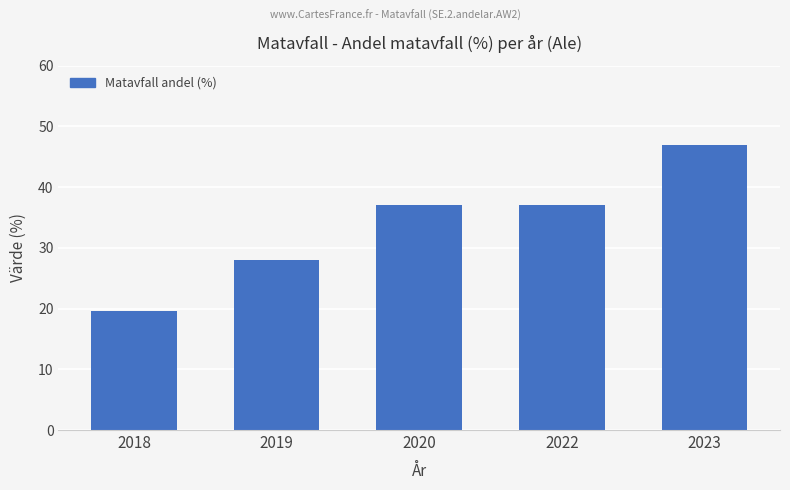

Reading left to right, list all the values displayed in this chart.

2018=19.6	2019=28.0	2020=37.0	2022=37.0	2023=47.0